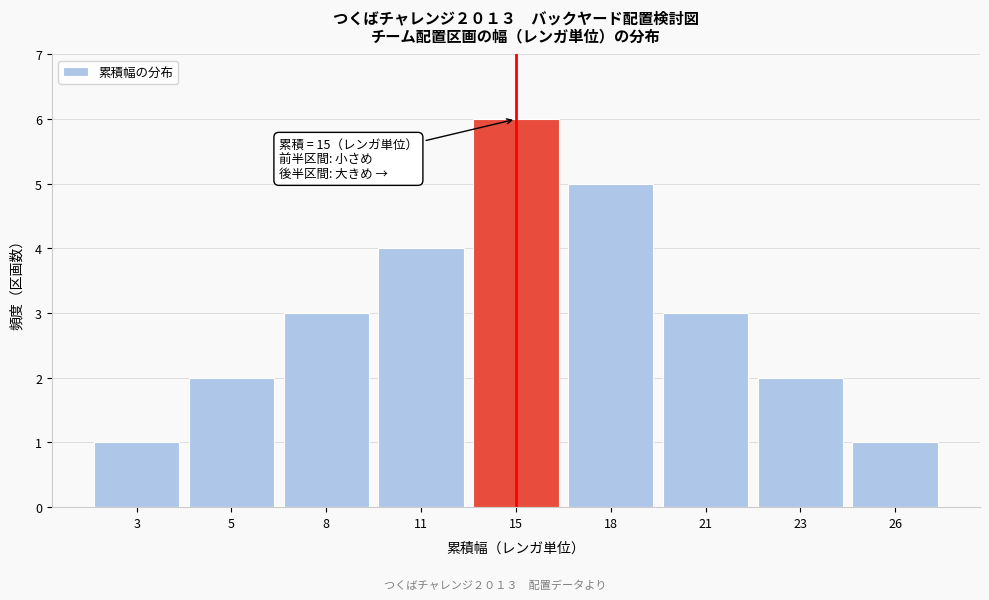

Reading right to left, extract all data points from this chart.

1	2	3	5	6	4	3	2	1